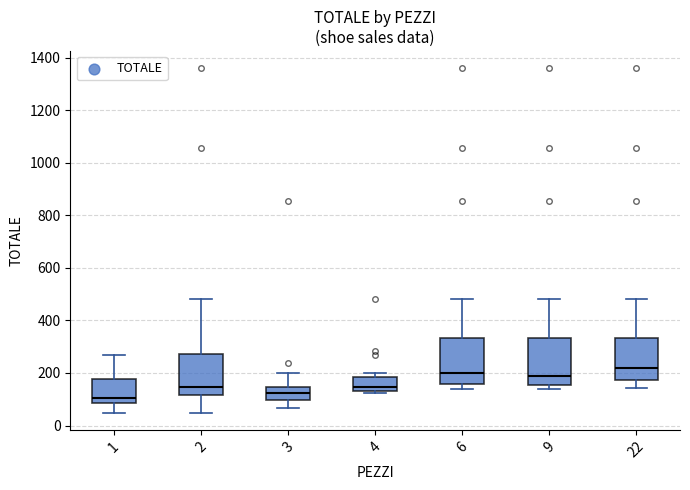

Where is the lower edge of the box at x = 2 on the y-axis? The values are not printed on the chart, so give them approximately, as read against the axis.

120